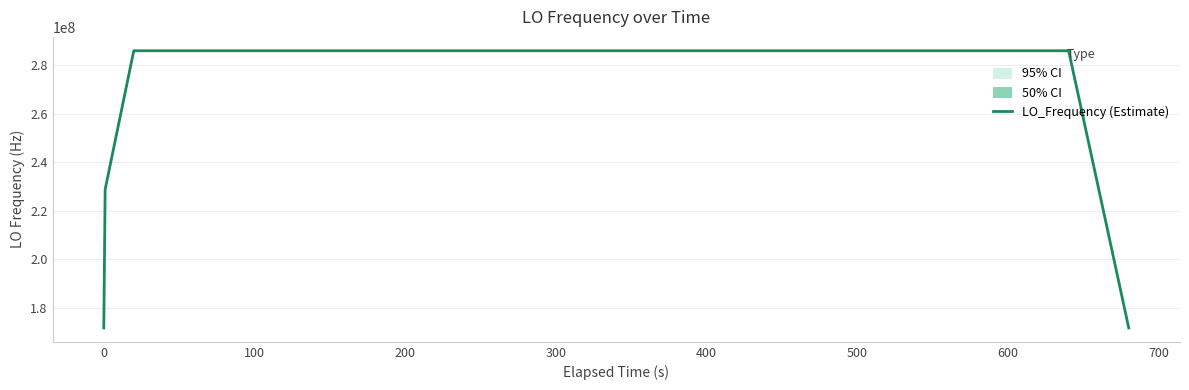

What is the maximum value for LO_Frequency (Estimate)?

286047001.3